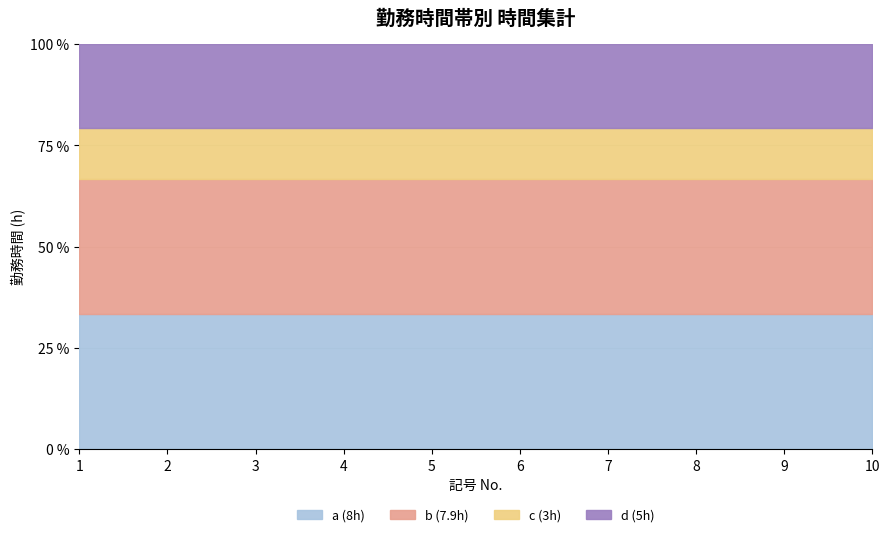

Is it true that d (5h) equals 5.0 at 1?

True